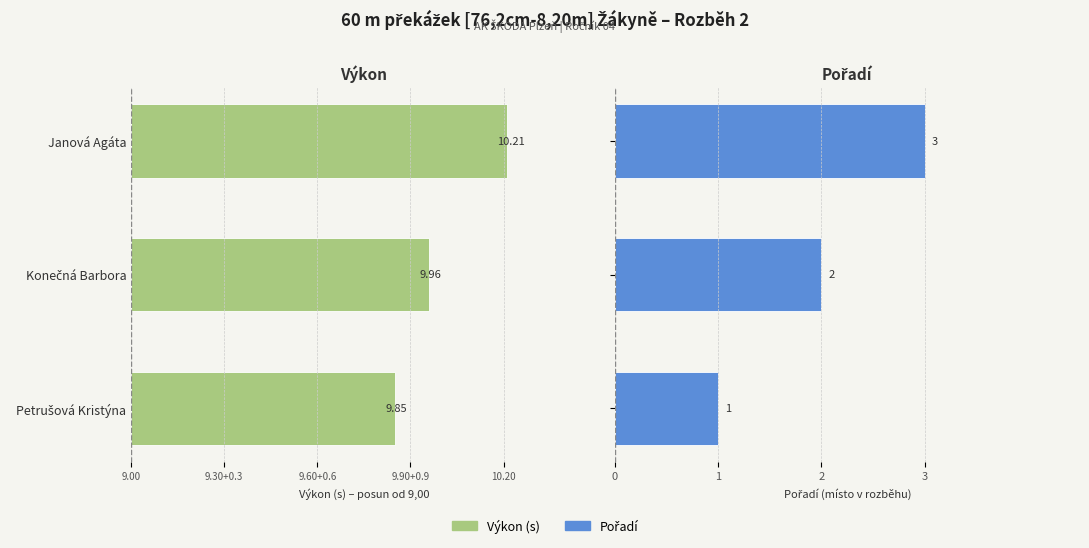

Is the value of Pořadí at Janová Agáta greater than the value of Výkon (s) at Petrušová Kristýna?

Yes